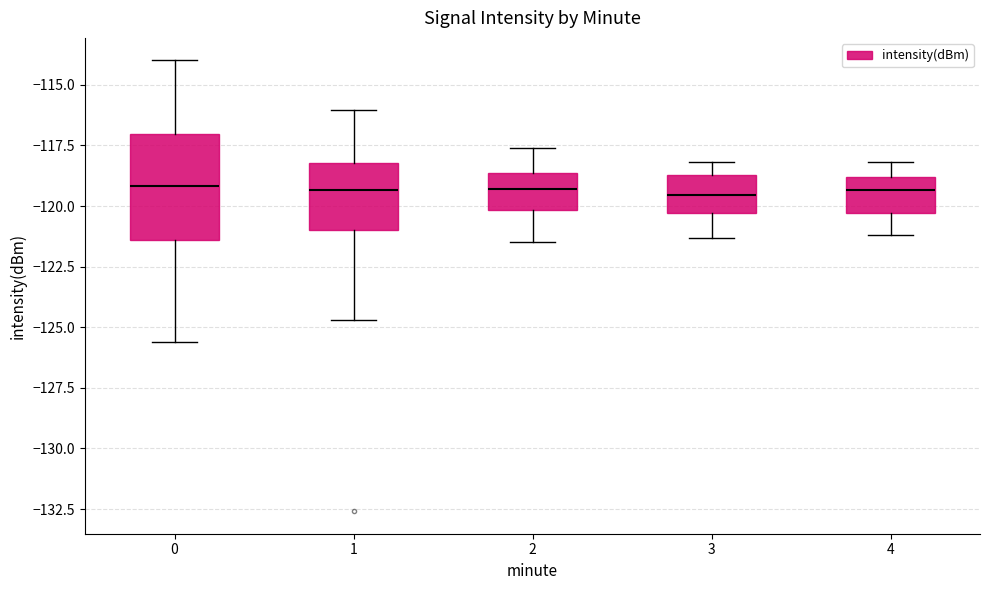

Where is the lower edge of the box at x = 3 on the y-axis? The values are not printed on the chart, so give them approximately, as read against the axis.

-120.5